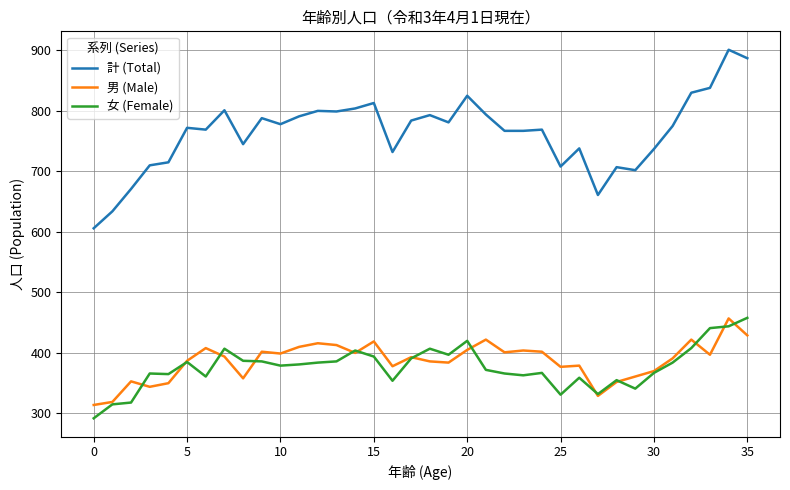

Which series ends up on top after the final intersection of 男 (Male) and 女 (Female)?

女 (Female)